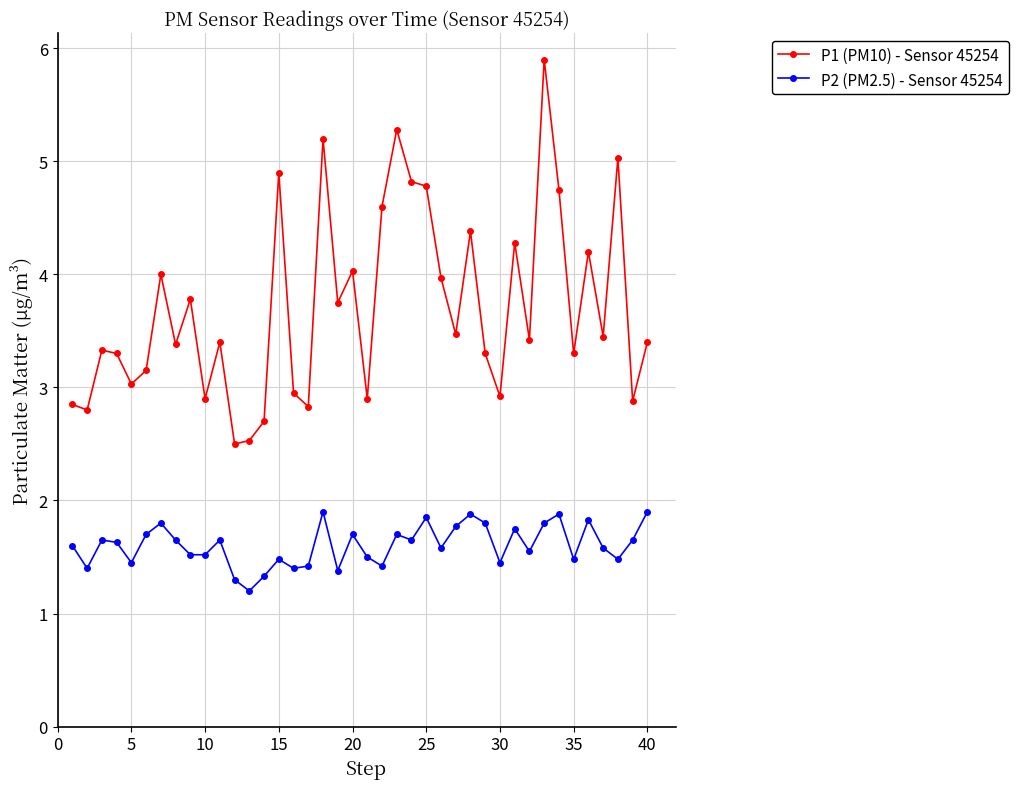

List the series in order of their peak value, lowest first.

P2 (PM2.5) - Sensor 45254, P1 (PM10) - Sensor 45254